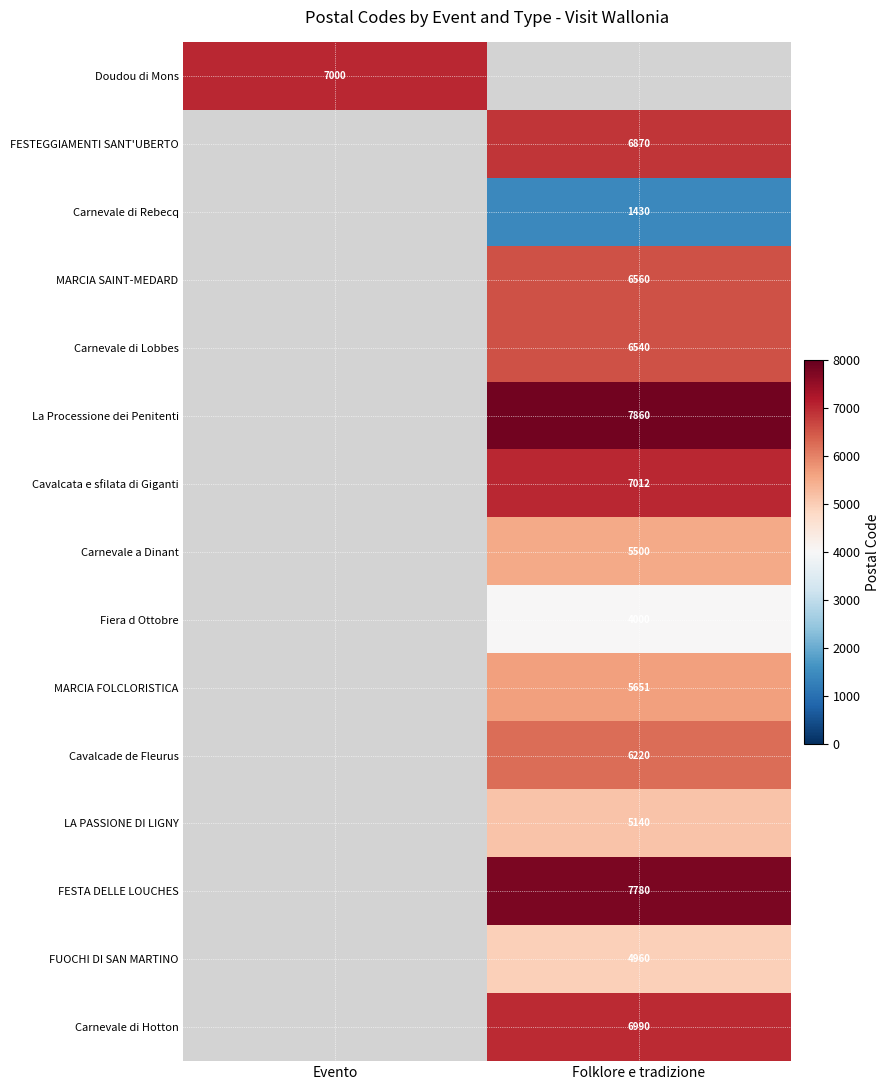

The FESTA DELLE LOUCHES series shows 7780 at Folklore e tradizione. True or false?

True